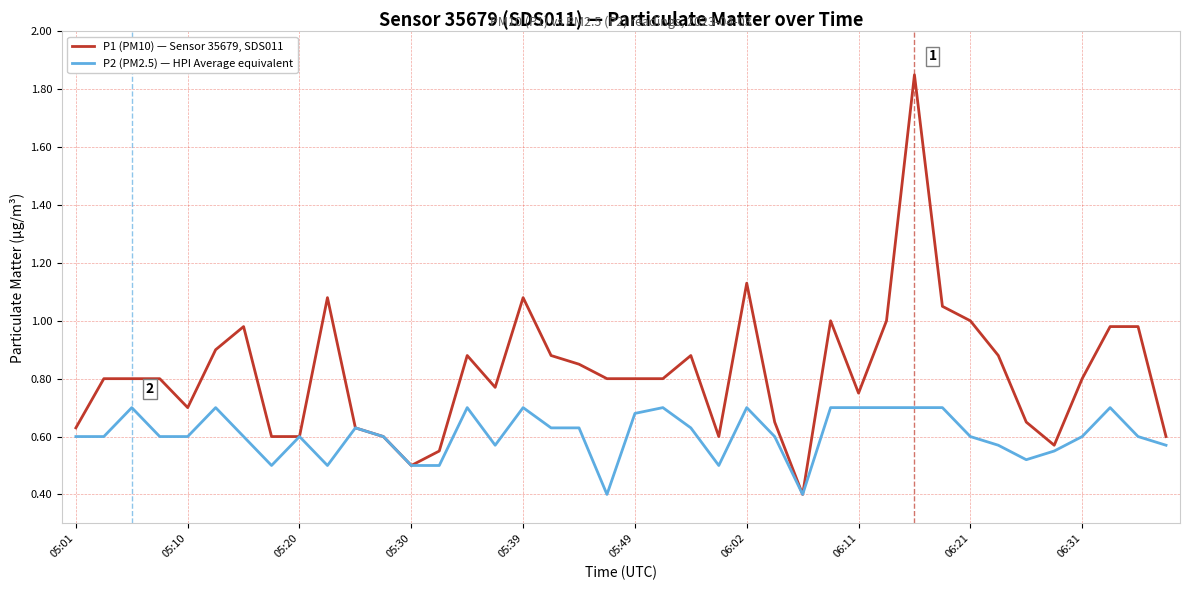

What is the sum of all P2 (PM2.5) — HPI Average equivalent values?

24.3